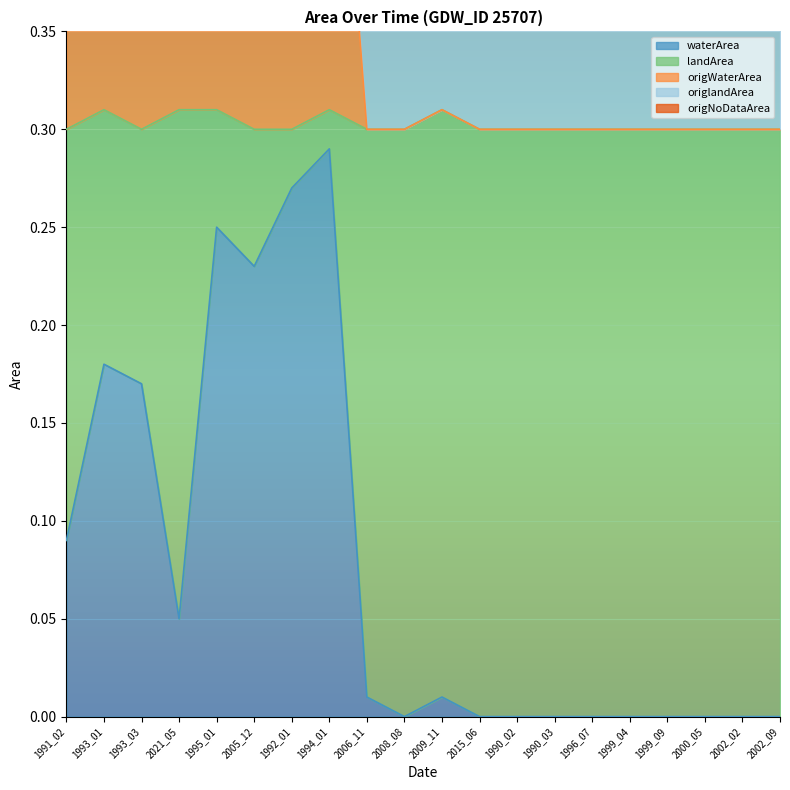

True or false: waterArea and origNoDataArea intersect in this chart.

False